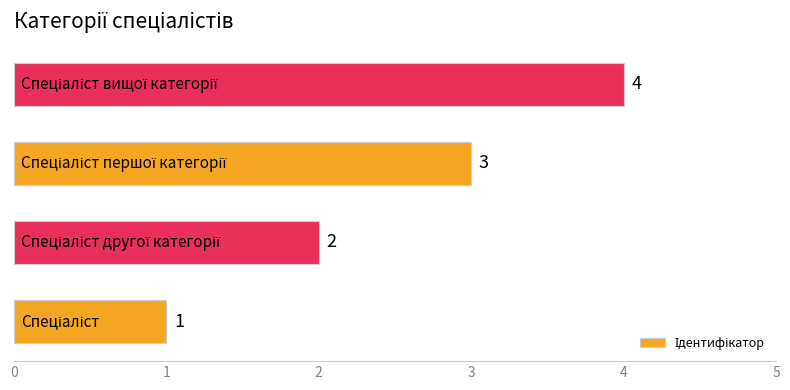

How many values are between 2 and 4?

3